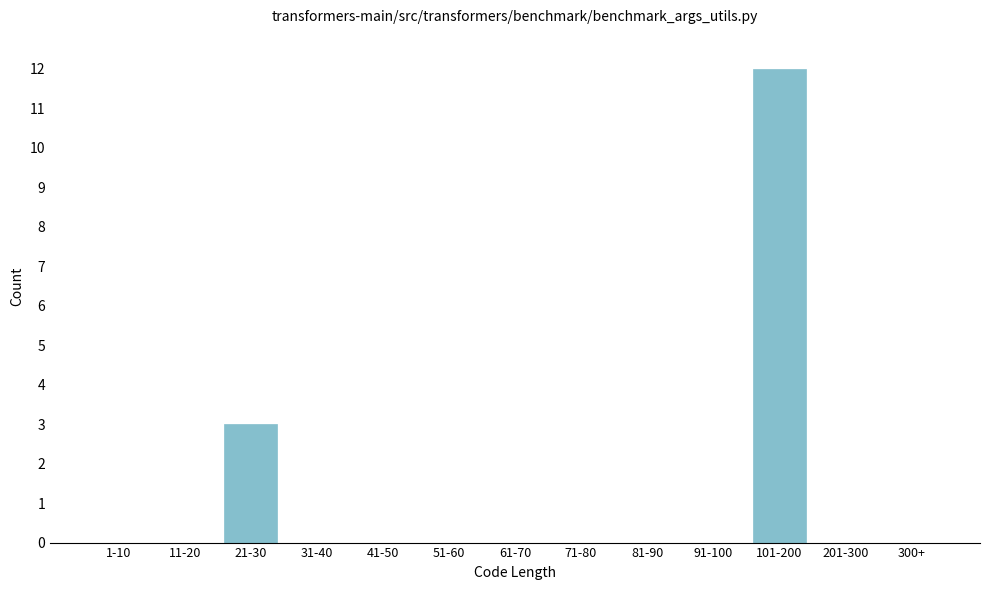

Reading right to left, transcribe all the data shown in this chart.

300+=0	201-300=0	101-200=12	91-100=0	81-90=0	71-80=0	61-70=0	51-60=0	41-50=0	31-40=0	21-30=3	11-20=0	1-10=0